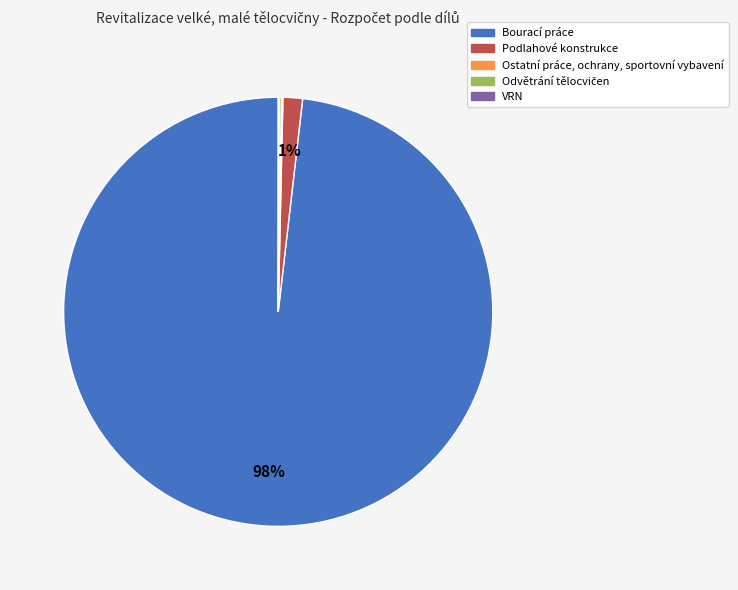

Is it true that Bourací práce is 98% of the pie?

True